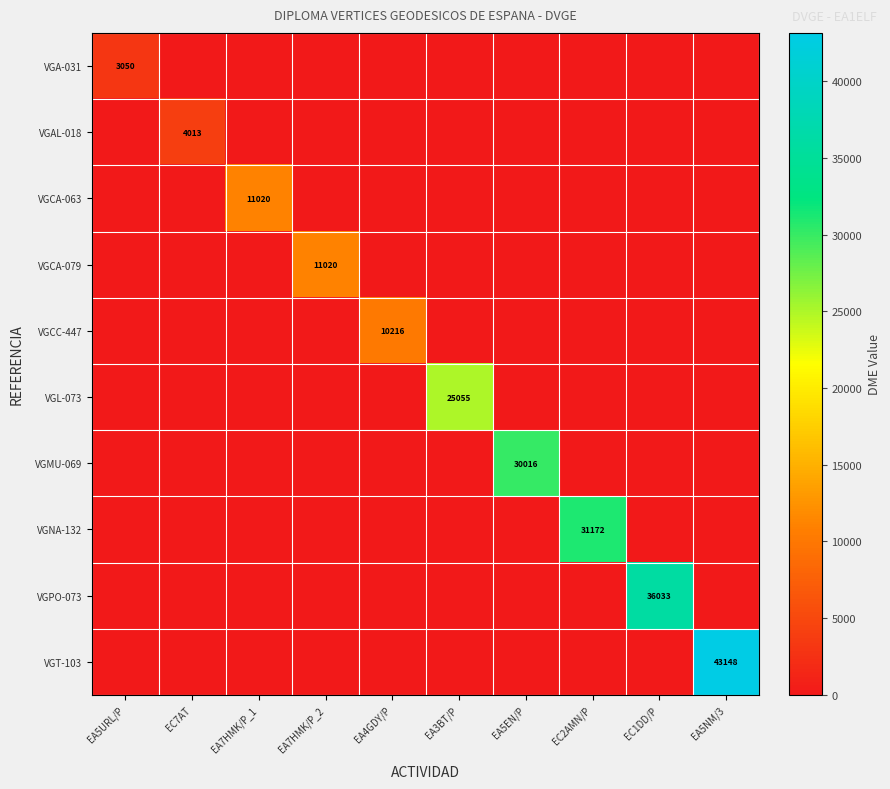

At which label is VGPO-073 closest to 18016?

EA5URL/P